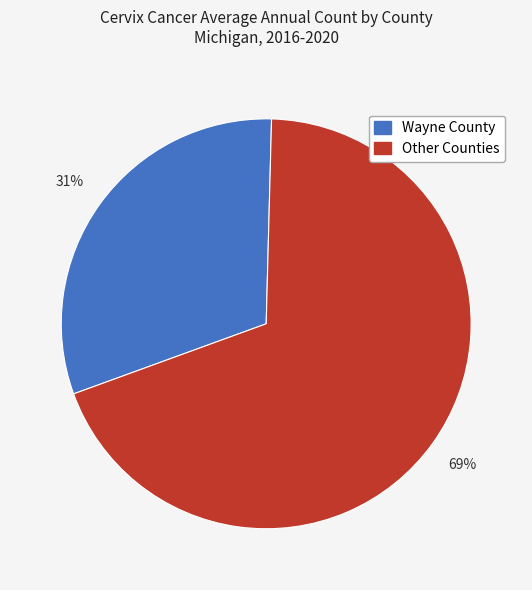

To the nearest percent, what is the difference between the largest and smallest slice percentages?

38%